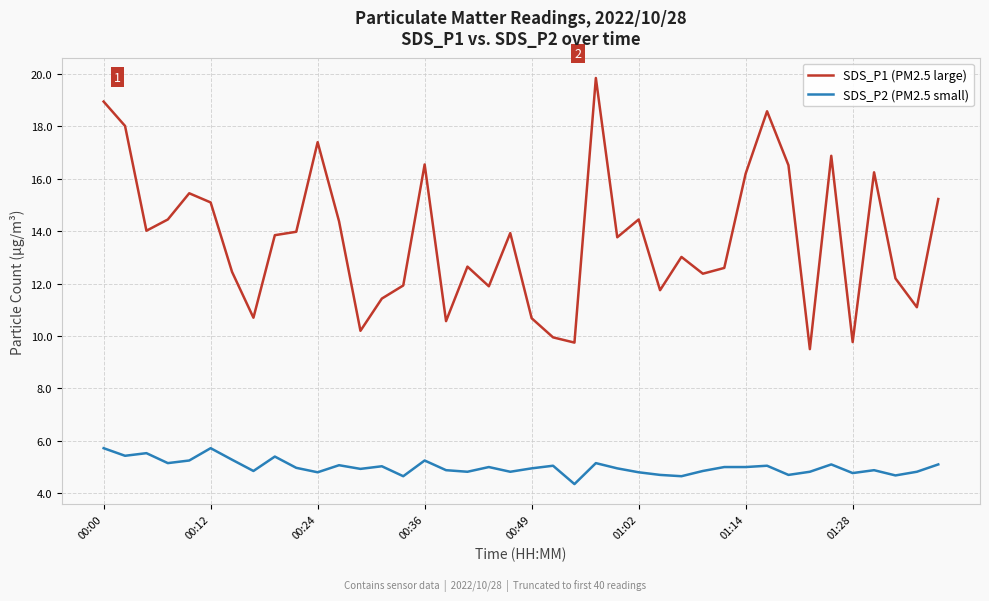

Which series has the largest total across all categories?

SDS_P1 (PM2.5 large)